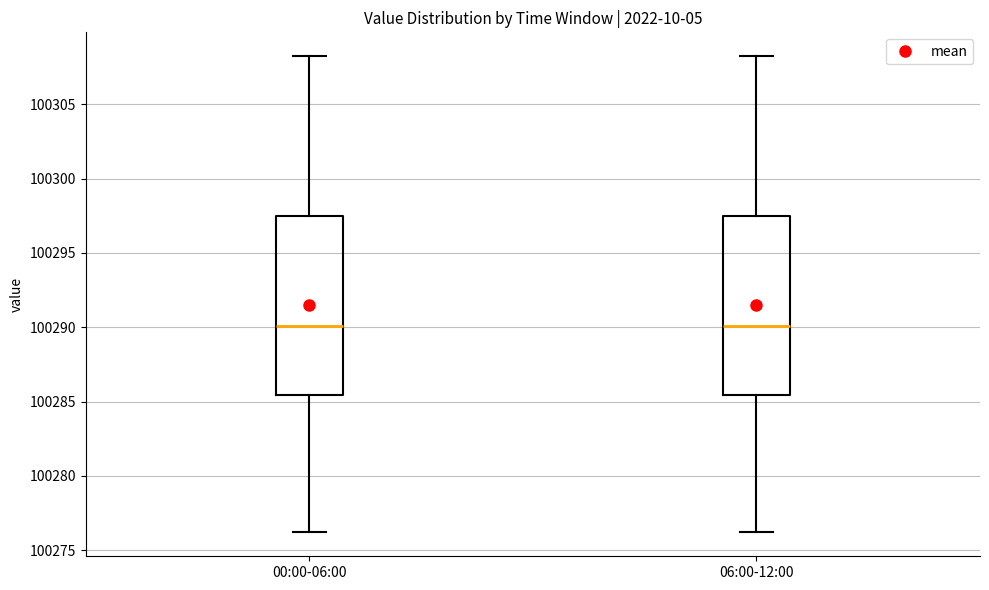

Reading left to right, transcribe this box plot: for each box, give where its median line is, the range the box spans, and where its two whiskers end, as read against the y-axis. The values are not printed on the chart, so give them approximately, as read against the axis.

00:00-06:00: median 100290.0, box 100285.5 to 100297.5, whiskers 100276.0 to 100308.0
06:00-12:00: median 100290.0, box 100285.5 to 100297.5, whiskers 100276.0 to 100308.0